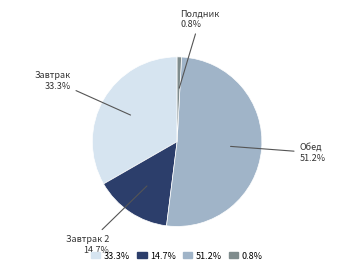

To the nearest percent, what is the difference between the Обед and Полдник slice percentages?

50%